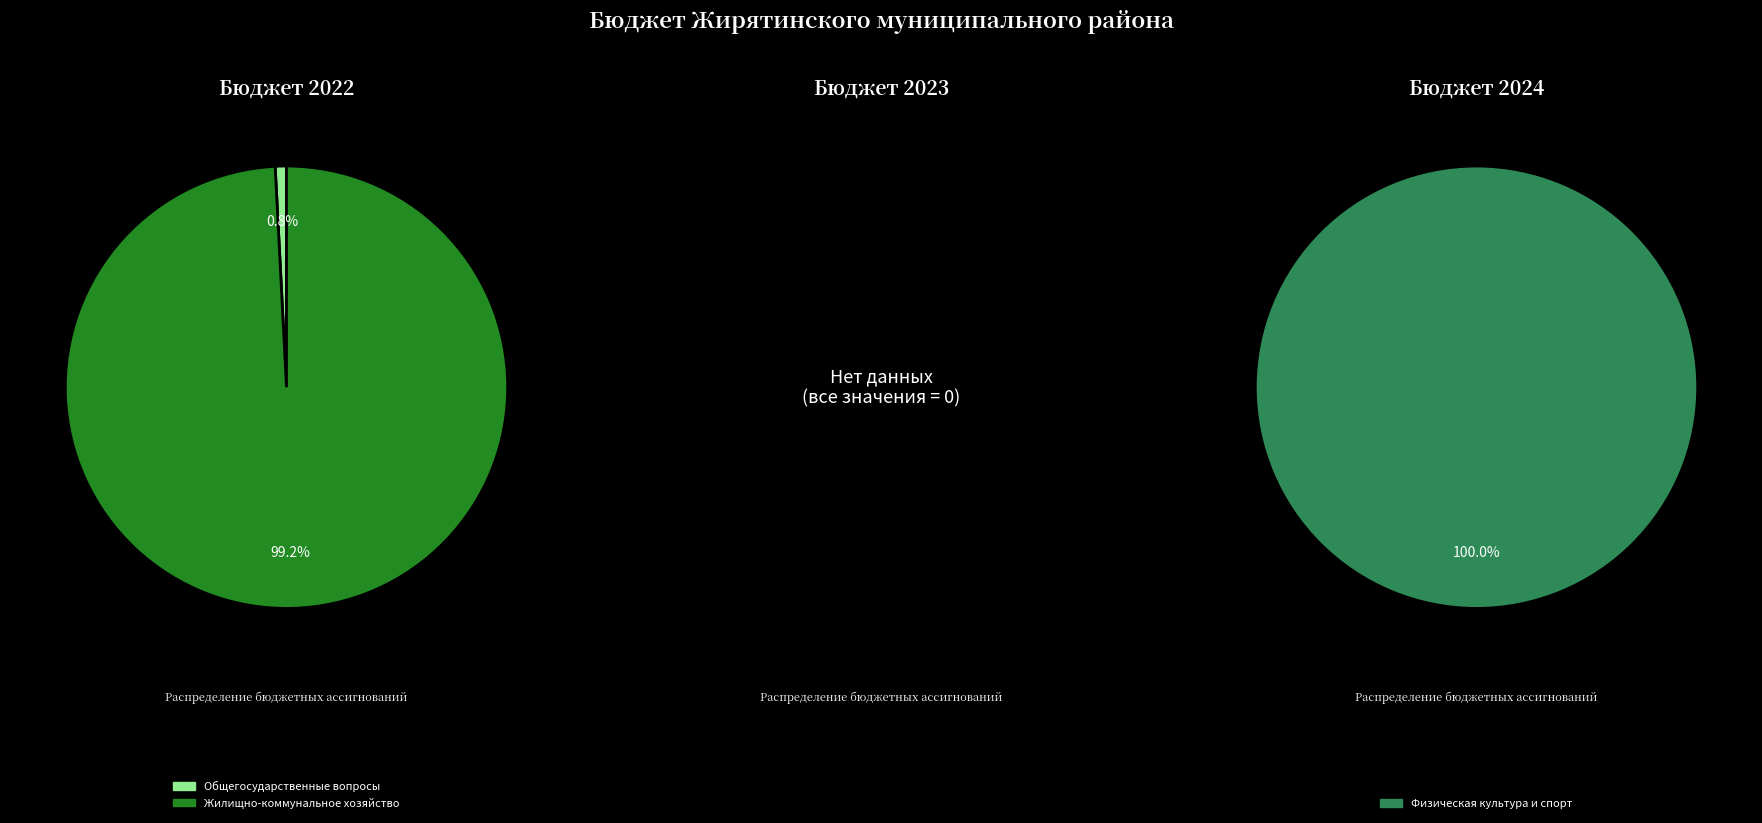

Is the sum of values_2024 and values_2023 greater than half?

Yes